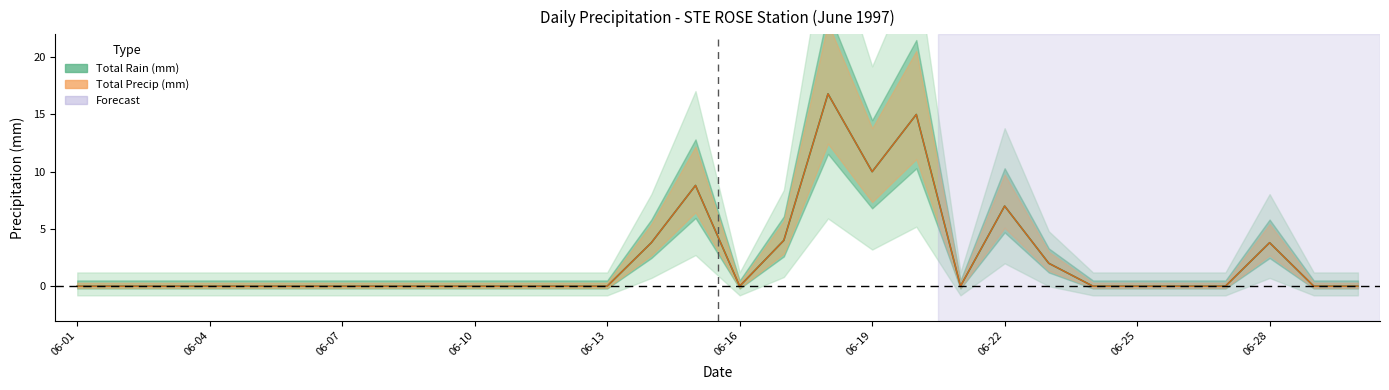

How many lines are shown in the chart?

2